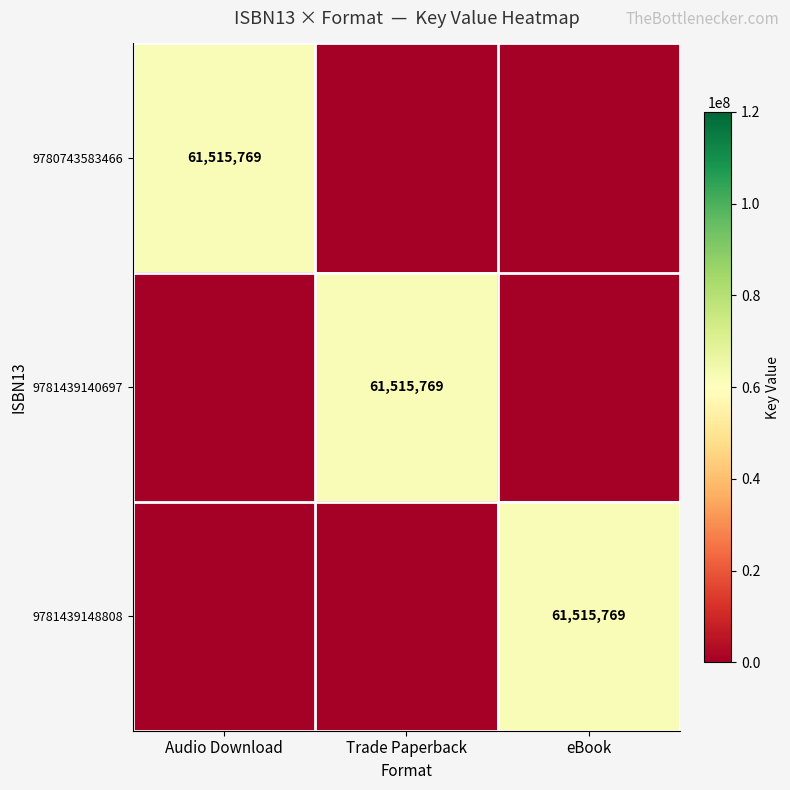

True or false: 9780743583466 has a value of 61515769 at Audio Download.

True